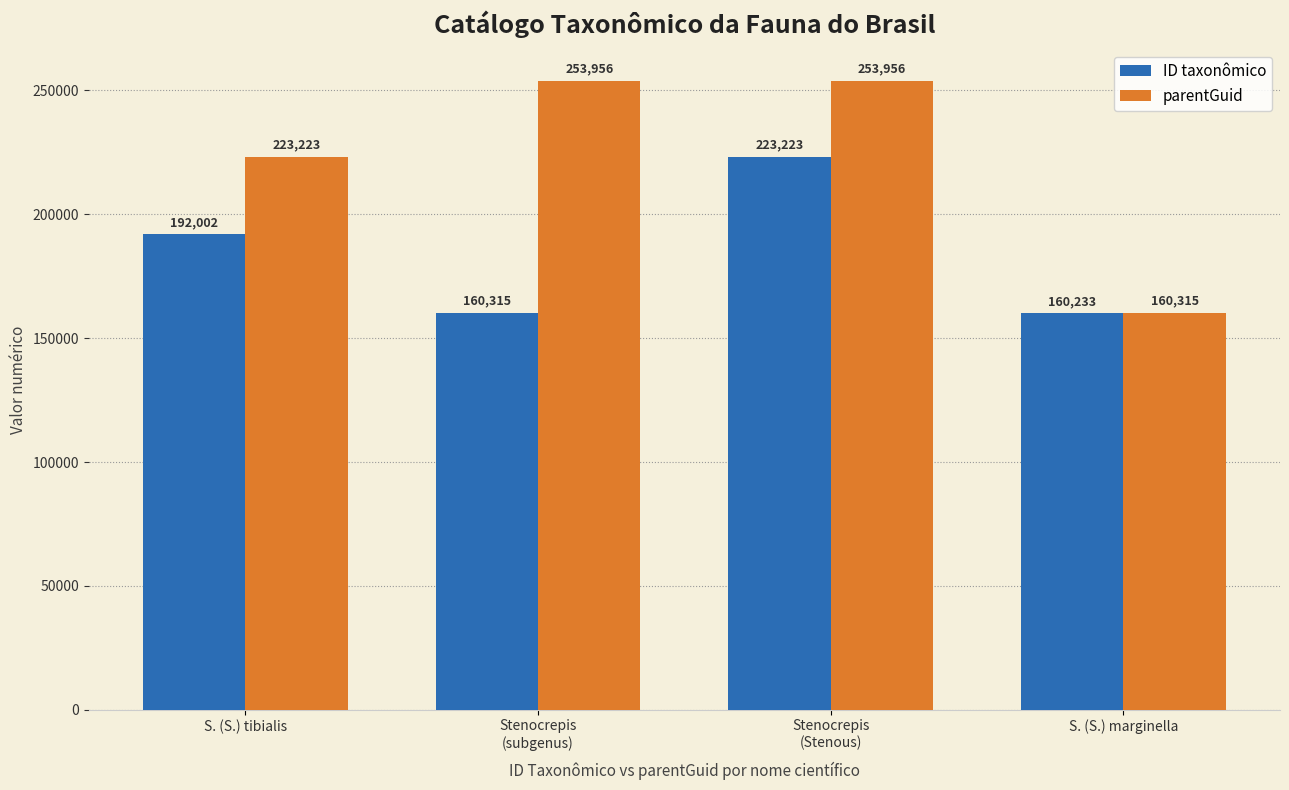

How many data points does each series have?

4